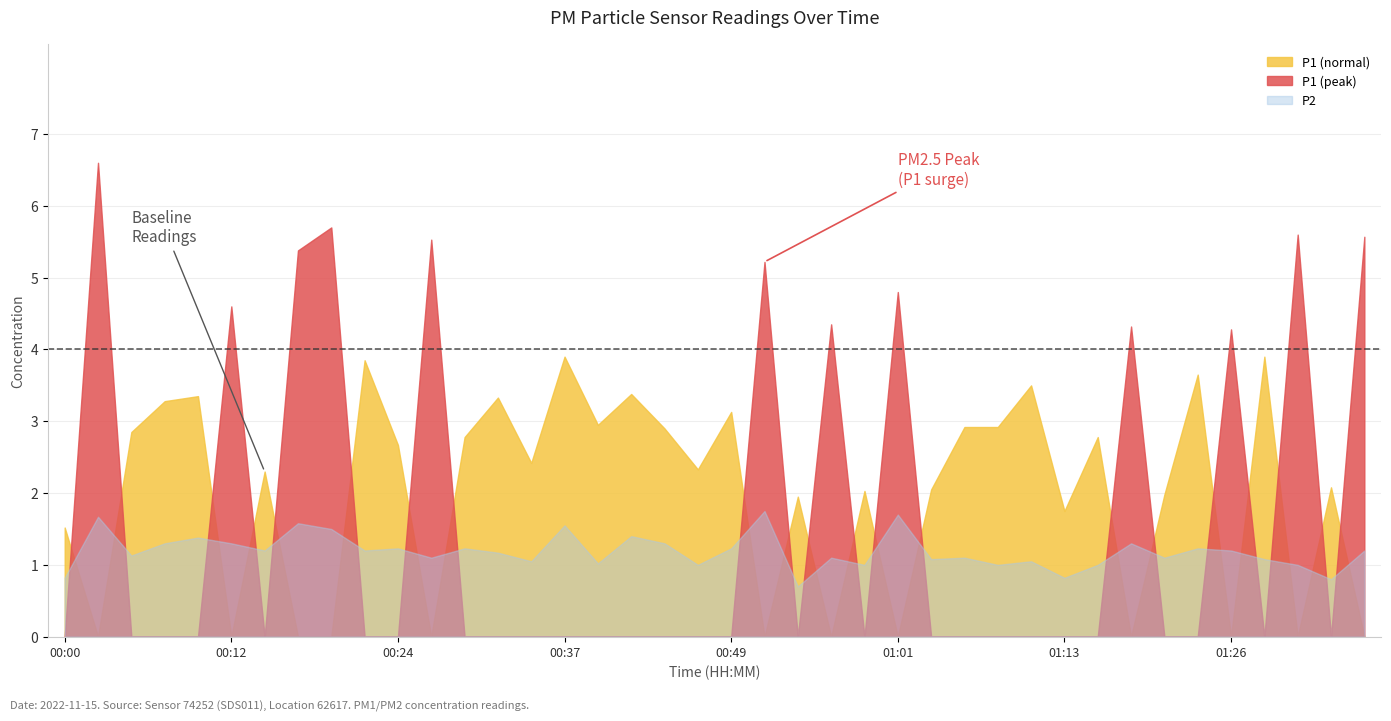

Reading right to left, extract all data points from this chart.

P1: 5.6	2.1	5.6	3.9	4.3	3.6	2.0	4.3	2.8	1.8	3.5	2.9	2.9	2.0	4.8	2.0	4.3	1.9	5.2	3.1	2.3	2.9	3.4	3.0	3.9	2.4	3.3	2.8	5.5	2.7	3.9	5.7	5.4	2.3	4.6	3.4	3.3	2.9	6.6	1.5
P2: 1.2	0.8	1.0	1.1	1.2	1.2	1.1	1.3	1.0	0.8	1.1	1.0	1.1	1.1	1.7	1.0	1.1	0.7	1.8	1.2	1.0	1.3	1.4	1.0	1.6	1.1	1.2	1.2	1.1	1.2	1.2	1.5	1.6	1.2	1.3	1.4	1.3	1.1	1.7	0.8